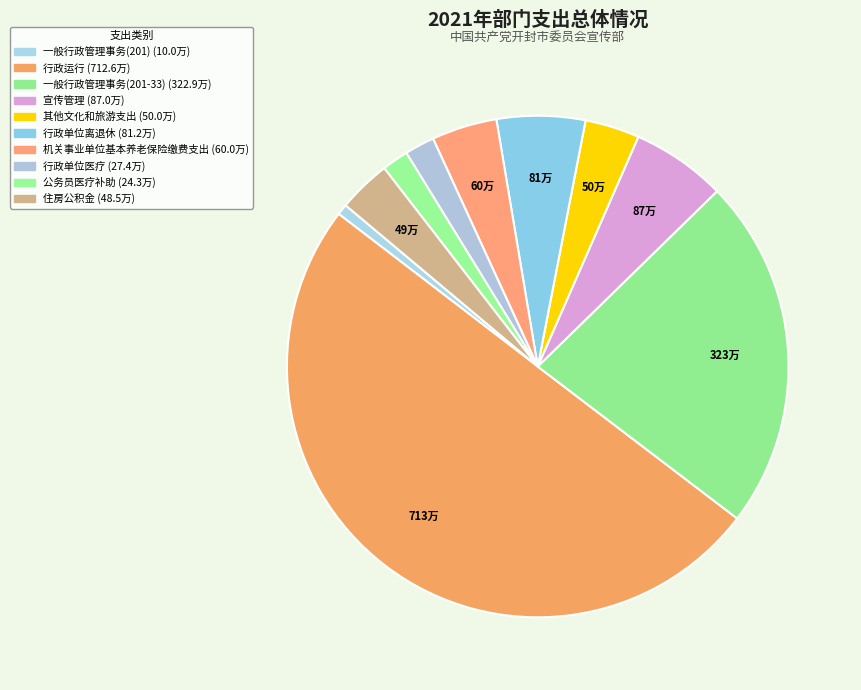

What percentage is the 公务员医疗补助 slice, to the nearest percent?

2%